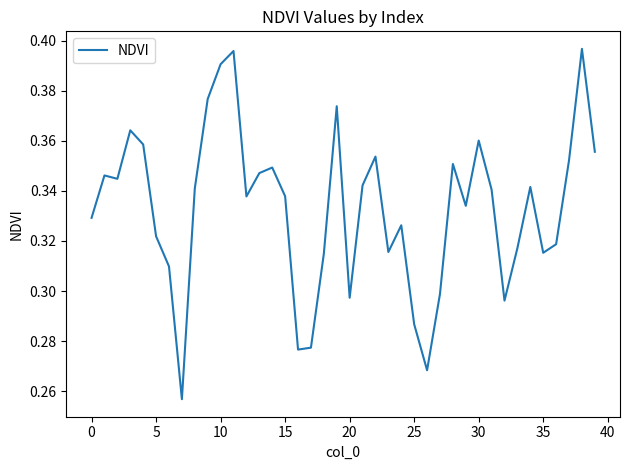

Reading left to right, transcribe all the data shown in this chart.

0.3	0.3	0.3	0.4	0.4	0.3	0.3	0.3	0.3	0.4	0.4	0.4	0.3	0.3	0.3	0.3	0.3	0.3	0.3	0.4	0.3	0.3	0.4	0.3	0.3	0.3	0.3	0.3	0.4	0.3	0.4	0.3	0.3	0.3	0.3	0.3	0.3	0.4	0.4	0.4